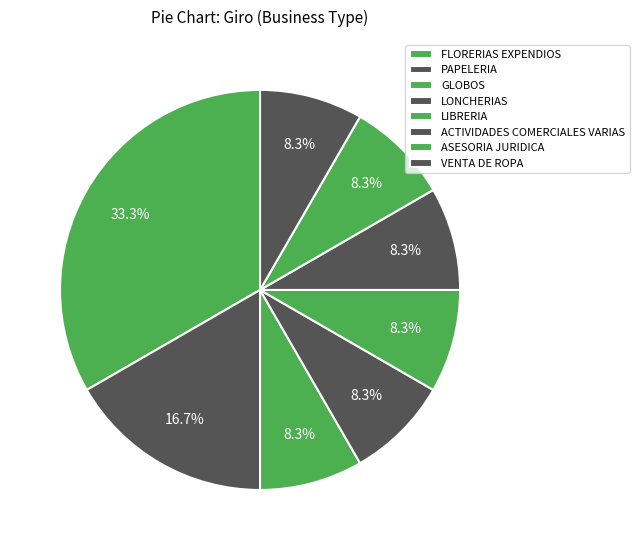

Rank the categories by value from highest to lowest.

FLORERIAS EXPENDIOS, GLOBOS, LONCHERIAS, LIBRERIA, PAPELERIA, ACTIVIDADES COMERCIALES VARIAS, ASESORIA JURIDICA, VENTA DE ROPA, GLOBOS_2, PAPELERIA_2